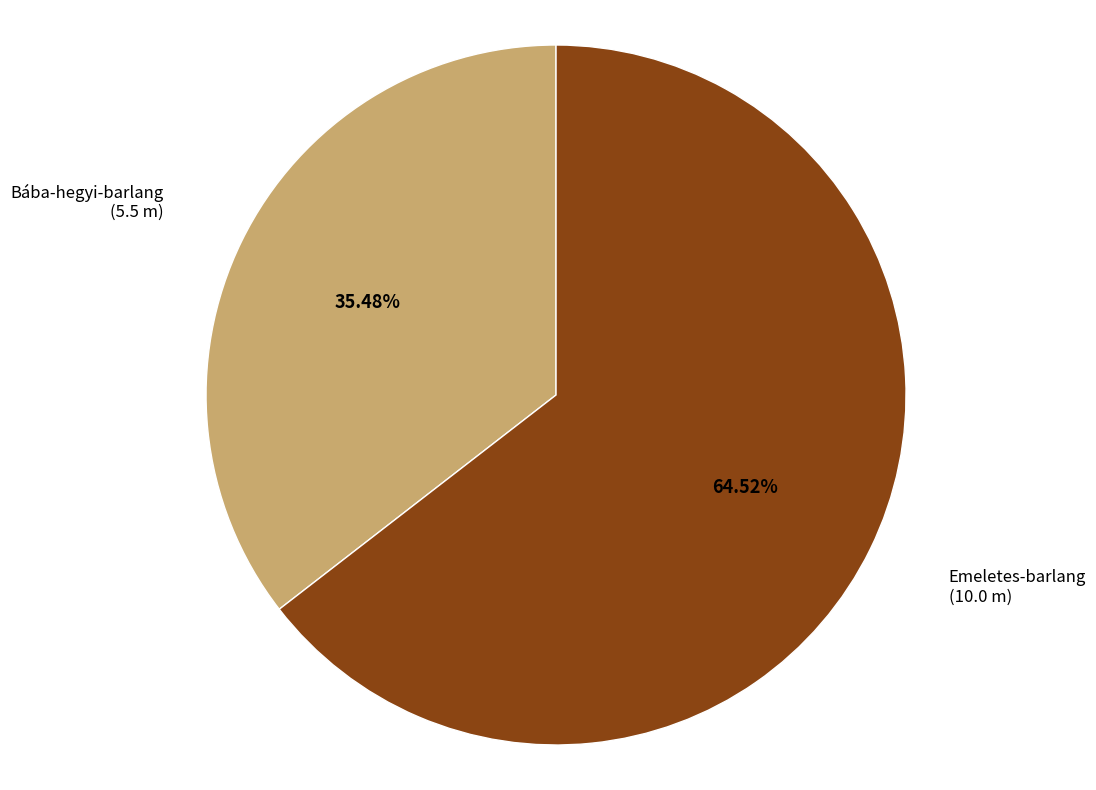

Rank the categories by value from highest to lowest.

Emeletes-barlang (10.0 m), Bába-hegyi-barlang (5.5 m)